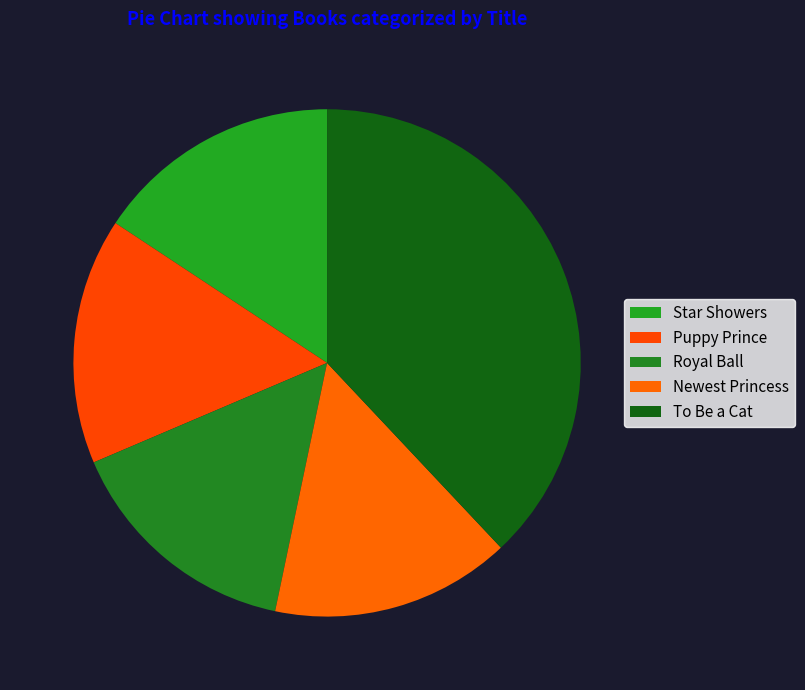

Rank the categories by value from highest to lowest.

To Be a Cat, Star Showers, Puppy Prince, Royal Ball, Newest Princess